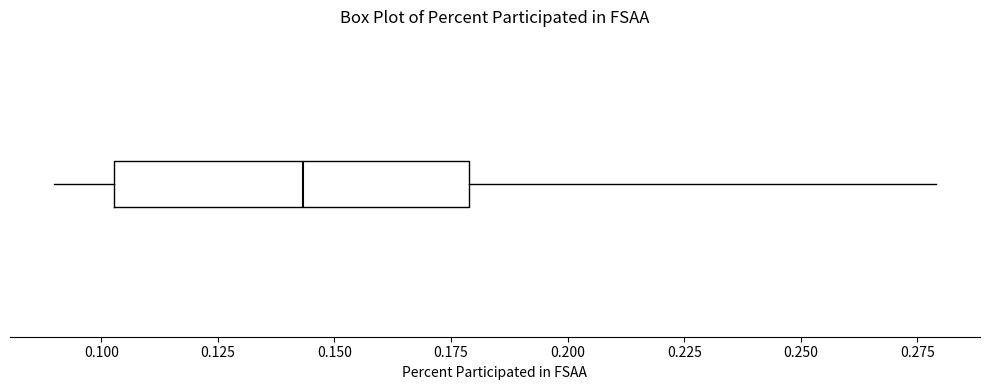

Where does the left whisker of the box end on the x-axis? The values are not printed on the chart, so give them approximately, as read against the axis.

0.090